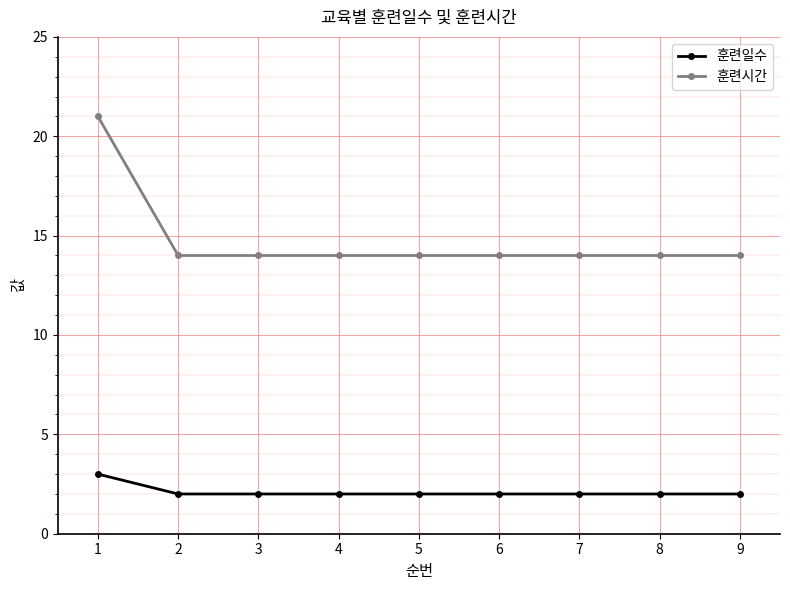

True or false: 훈련시간 and 훈련일수 intersect in this chart.

False